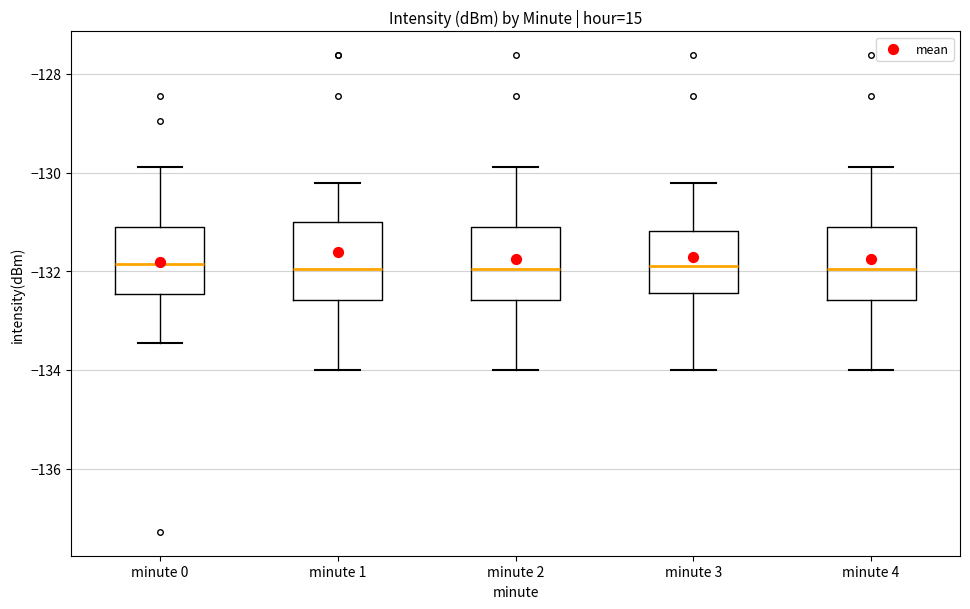

Reading left to right, read every box against the y-axis: the position of its median line, the range the box covers, and the ends of its whiskers. The values are not printed on the chart, so give them approximately, as read against the axis.

minute 0: median -131.8, box -132.4 to -131.2, whiskers -133.4 to -129.8
minute 1: median -132.0, box -132.6 to -131.0, whiskers -134.0 to -130.2
minute 2: median -132.0, box -132.6 to -131.2, whiskers -134.0 to -129.8
minute 3: median -131.8, box -132.4 to -131.2, whiskers -134.0 to -130.2
minute 4: median -132.0, box -132.6 to -131.2, whiskers -134.0 to -129.8